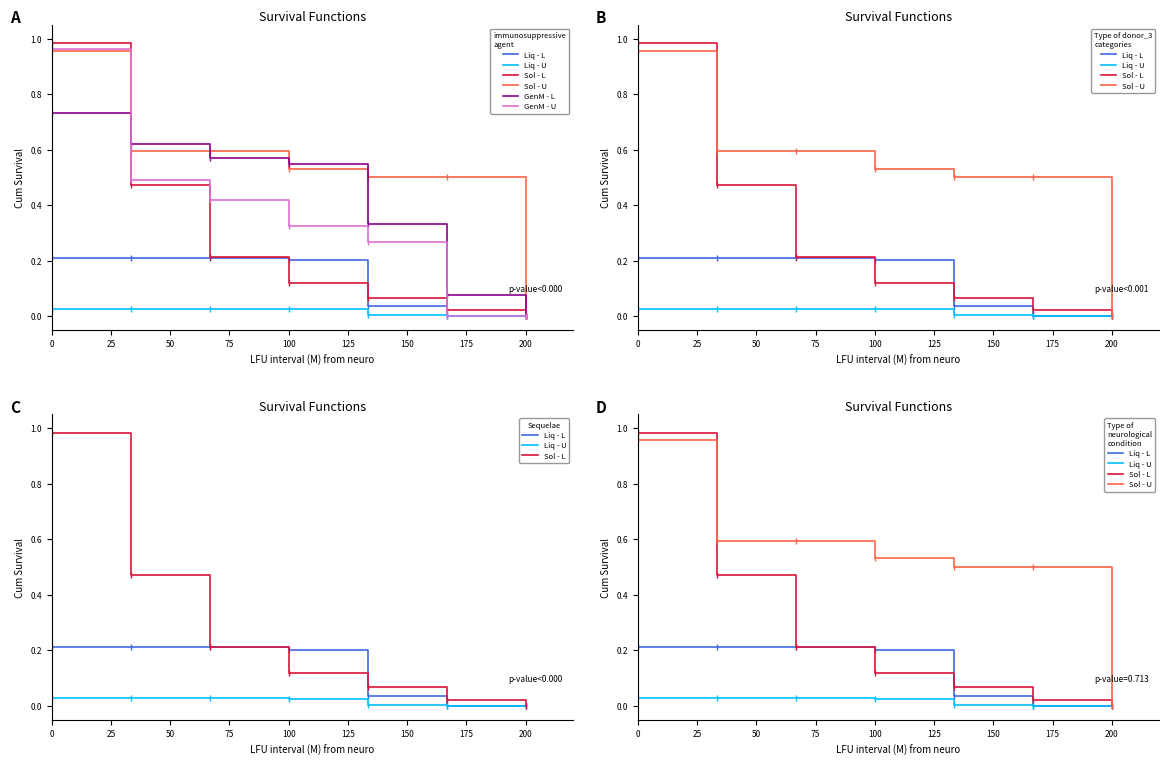

Which series has the largest total across all categories?

Sol - U